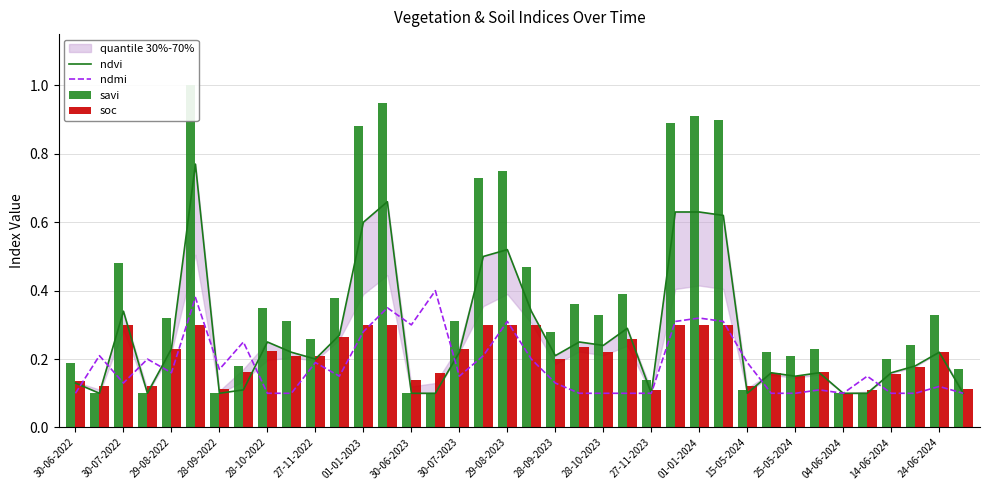

Does the chart contain any negative values?

No